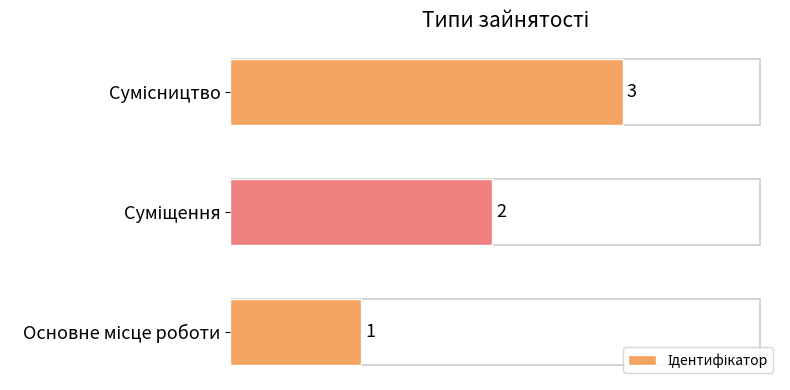

What is the sum of all values?

6